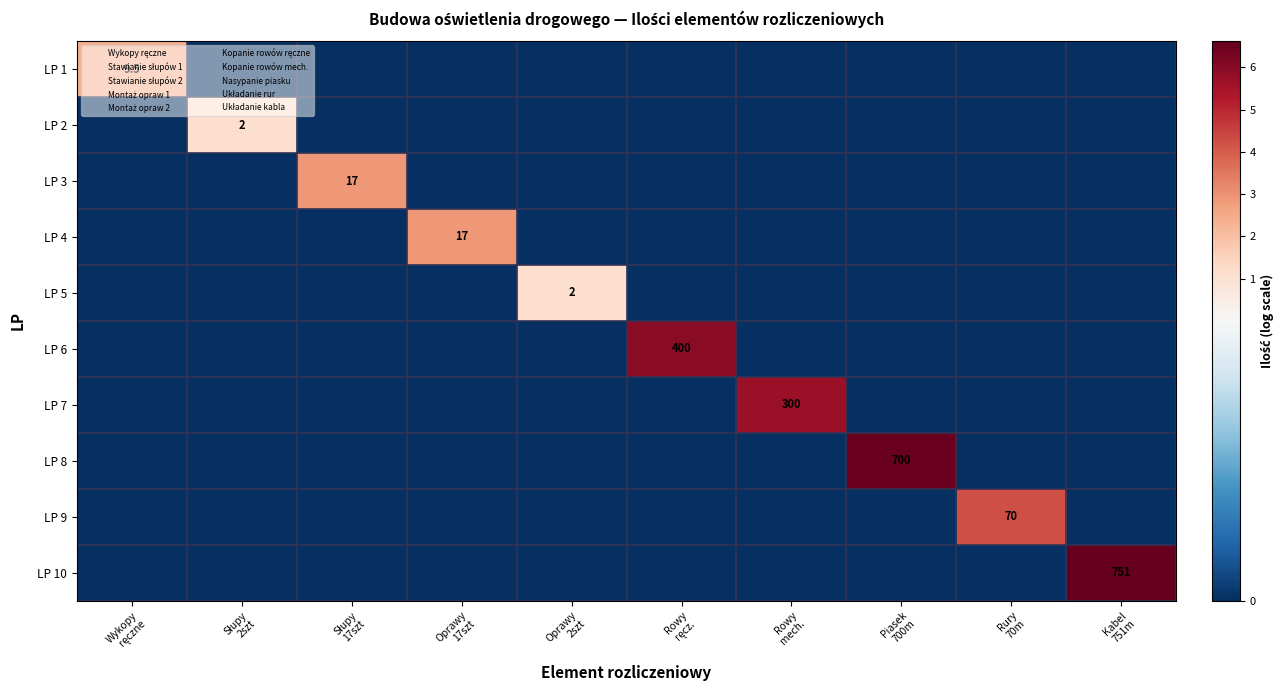

Is the value of LP 4 at Słupy 2szt greater than the value of LP 8 at Słupy 2szt?

No